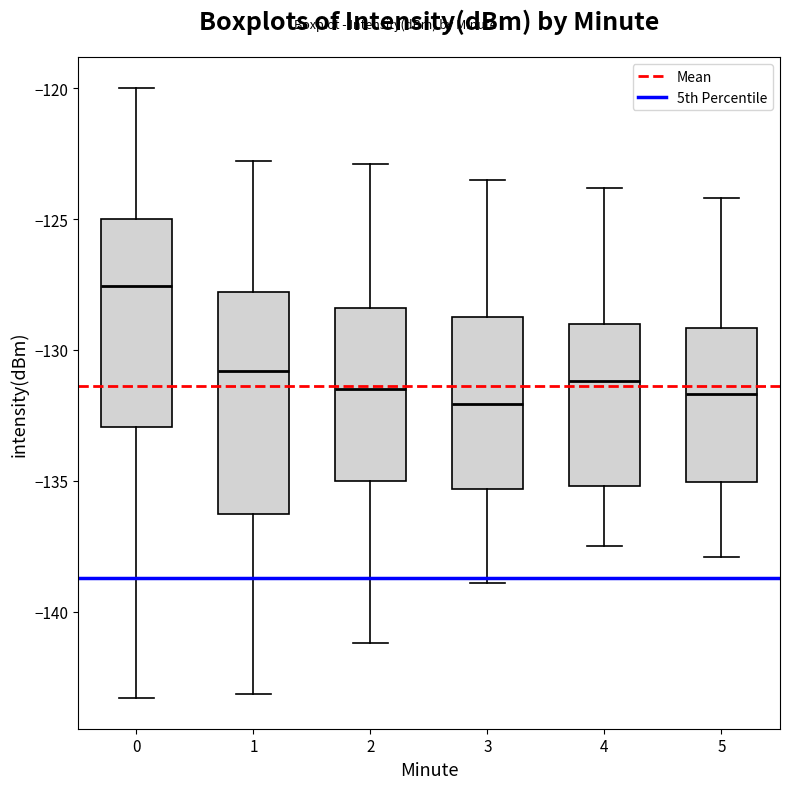

Where is the upper edge of the box at x = 5 on the y-axis? The values are not printed on the chart, so give them approximately, as read against the axis.

-129.0